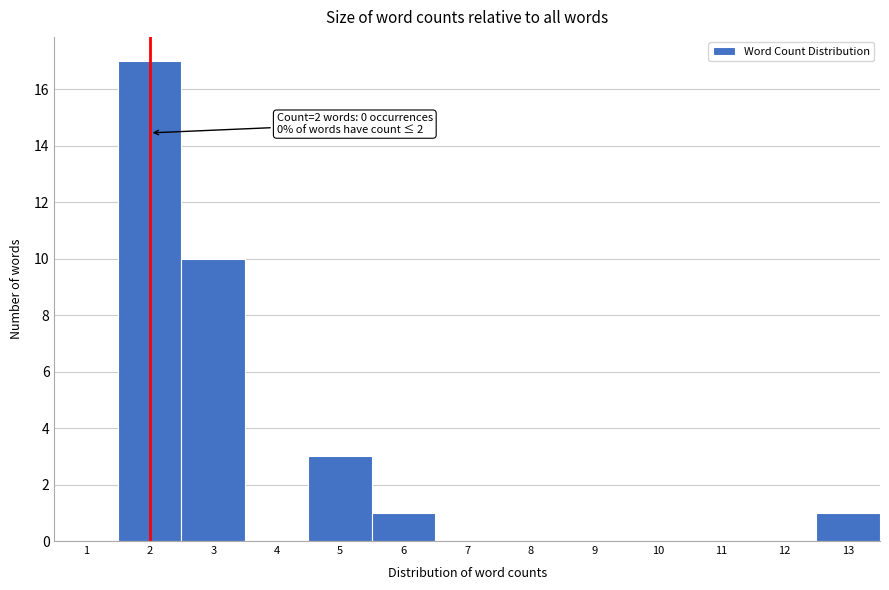

Reading right to left, what are all the values shown in this chart?

13=1	12=0	11=0	10=0	9=0	8=0	7=0	6=1	5=3	4=0	3=10	2=17	1=0